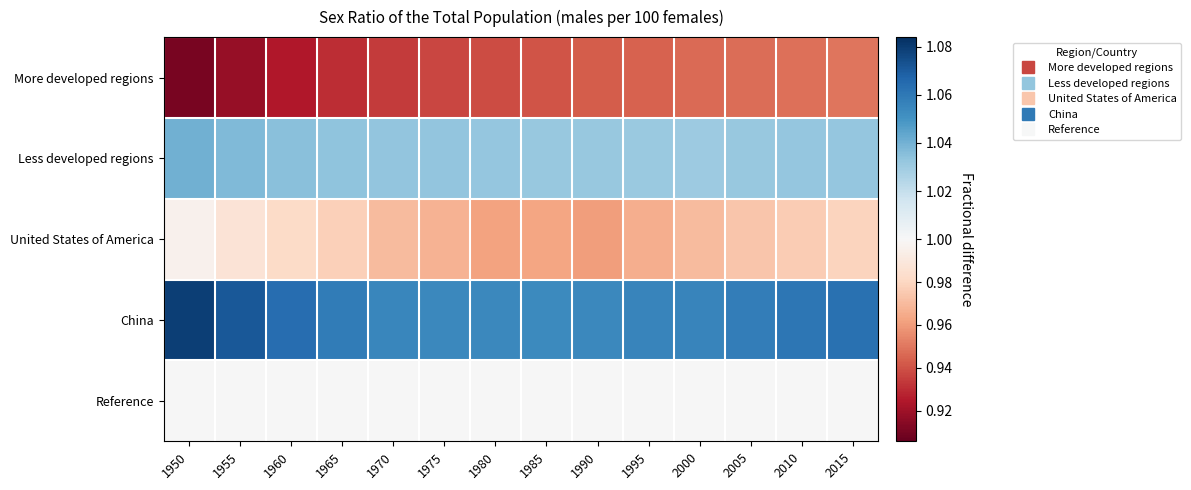

Reading left to right, list all the values displayed in this chart.

More developed regions: 1950=0.9	1955=0.9	1960=0.9	1965=0.9	1970=0.9	1975=0.9	1980=0.9	1985=0.9	1990=0.9	1995=0.9	2000=0.9	2005=0.9	2010=0.9	2015=0.9
Less developed regions: 1950=1.0	1955=1.0	1960=1.0	1965=1.0	1970=1.0	1975=1.0	1980=1.0	1985=1.0	1990=1.0	1995=1.0	2000=1.0	2005=1.0	2010=1.0	2015=1.0
United States of America: 1950=1.0	1955=1.0	1960=1.0	1965=1.0	1970=1.0	1975=1.0	1980=1.0	1985=1.0	1990=1.0	1995=1.0	2000=1.0	2005=1.0	2010=1.0	2015=1.0
China: 1950=1.1	1955=1.1	1960=1.1	1965=1.1	1970=1.1	1975=1.1	1980=1.1	1985=1.1	1990=1.1	1995=1.1	2000=1.1	2005=1.1	2010=1.1	2015=1.1
Reference: 1950=1.0	1955=1.0	1960=1.0	1965=1.0	1970=1.0	1975=1.0	1980=1.0	1985=1.0	1990=1.0	1995=1.0	2000=1.0	2005=1.0	2010=1.0	2015=1.0